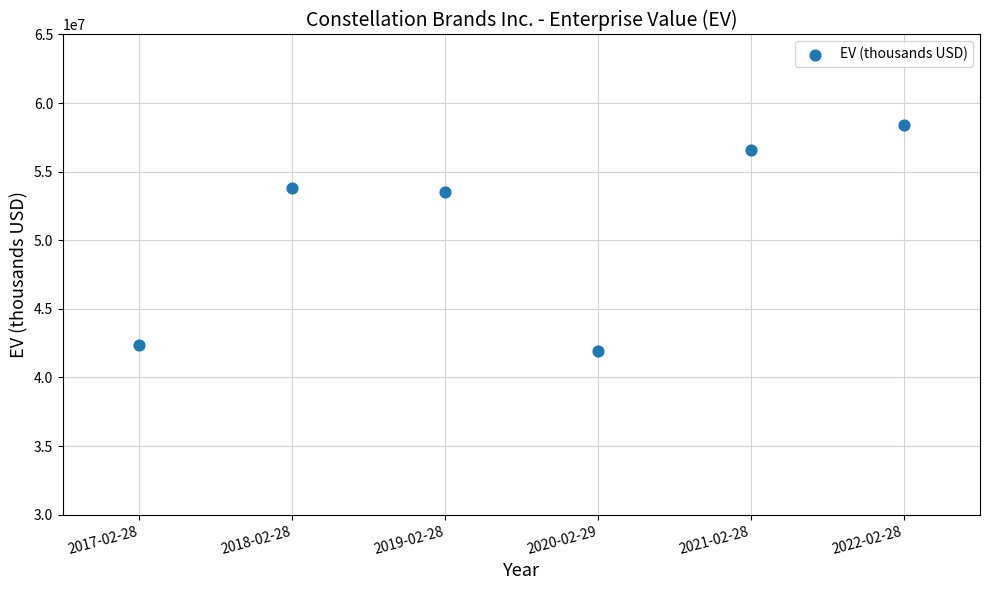

What is the average X value?

2020